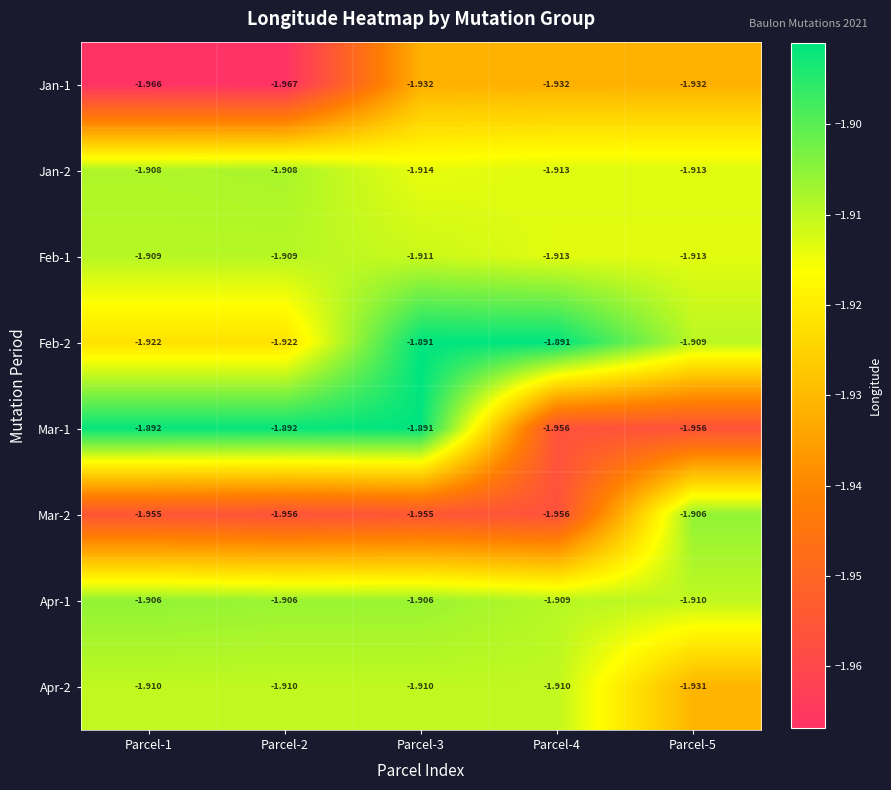

Is the value of Jan-1 at Parcel-4 greater than the value of Mar-2 at Parcel-2?

Yes